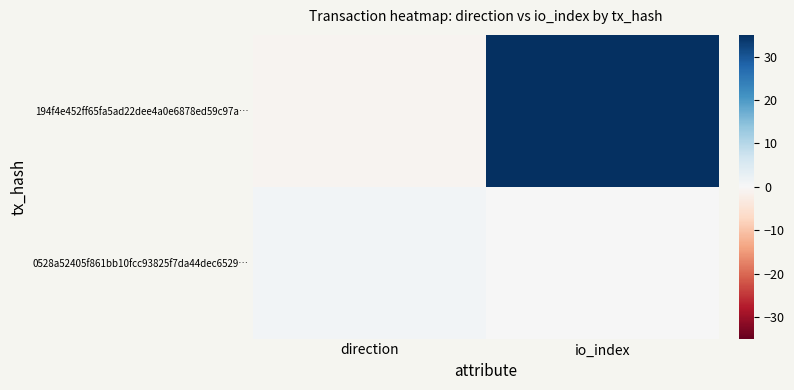

At how many categories does at least one series exceed 19?

1